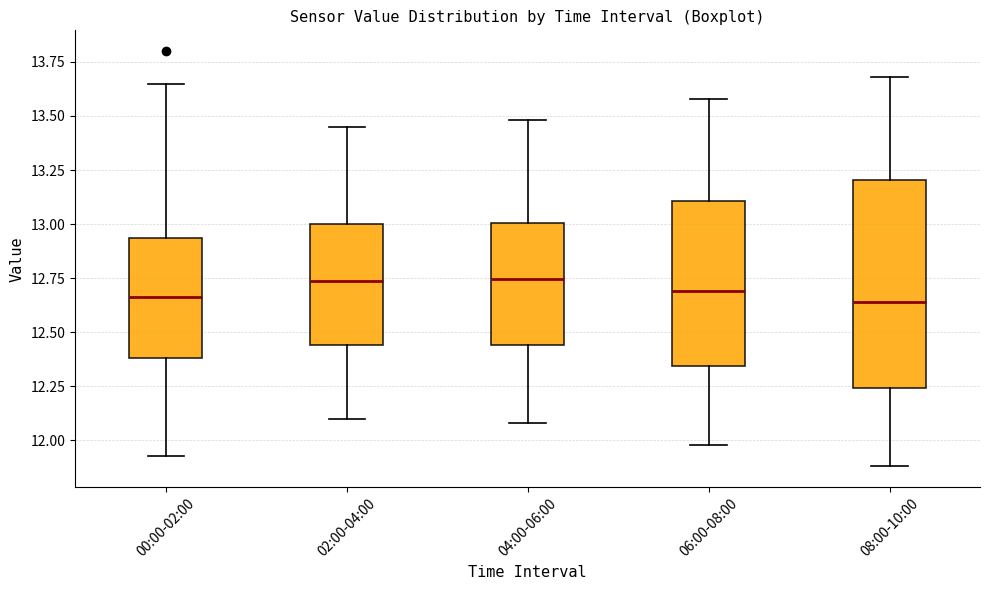

Where does the upper whisker of the box for 06:00-08:00 end on the y-axis? The values are not printed on the chart, so give them approximately, as read against the axis.

13.60